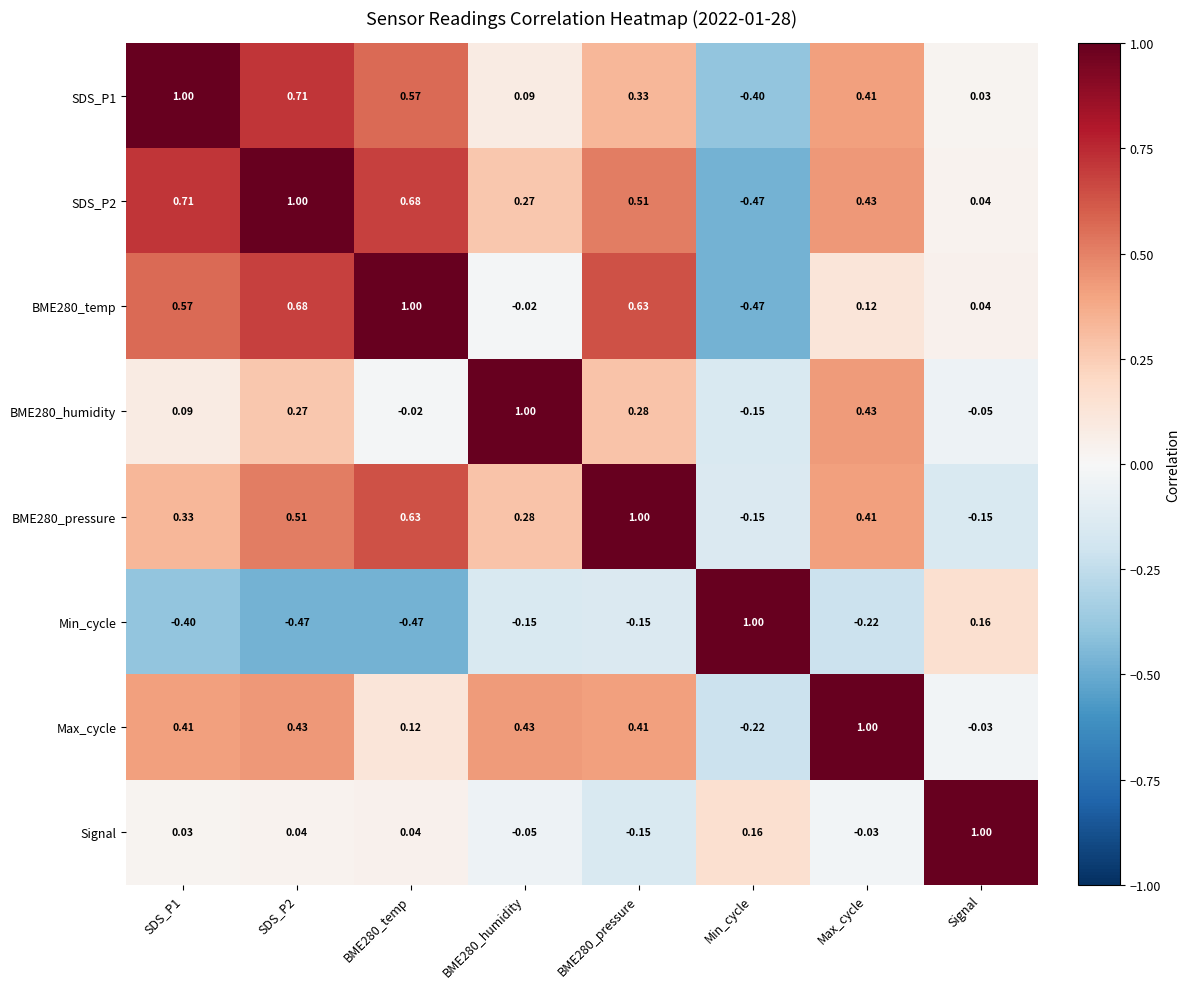

Which category has the lowest value in the BME280_humidity series?

Min_cycle